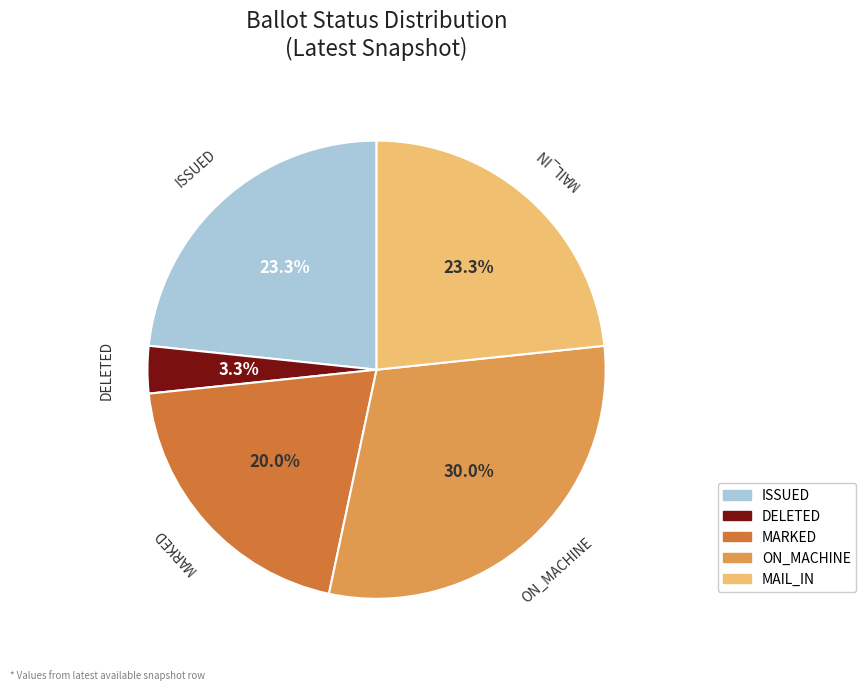

What is the ratio of the value at ON_MACHINE to the value at ISSUED?

1.3